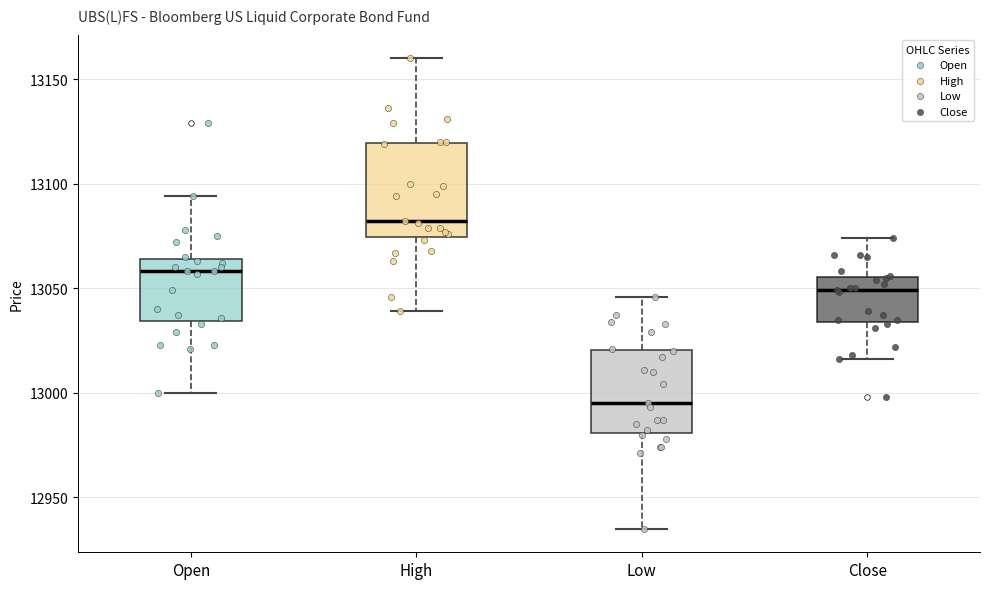

Which box's median line is the highest?

High